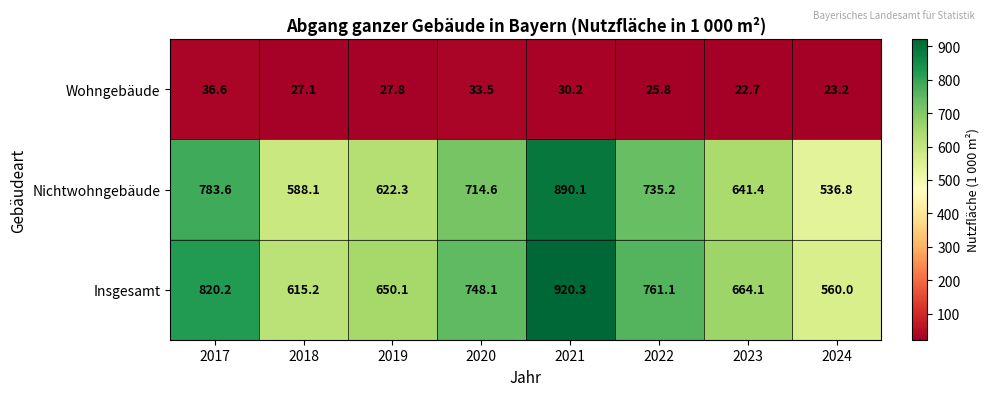

What is the spread (max minus min) of values at 2019?

622.3